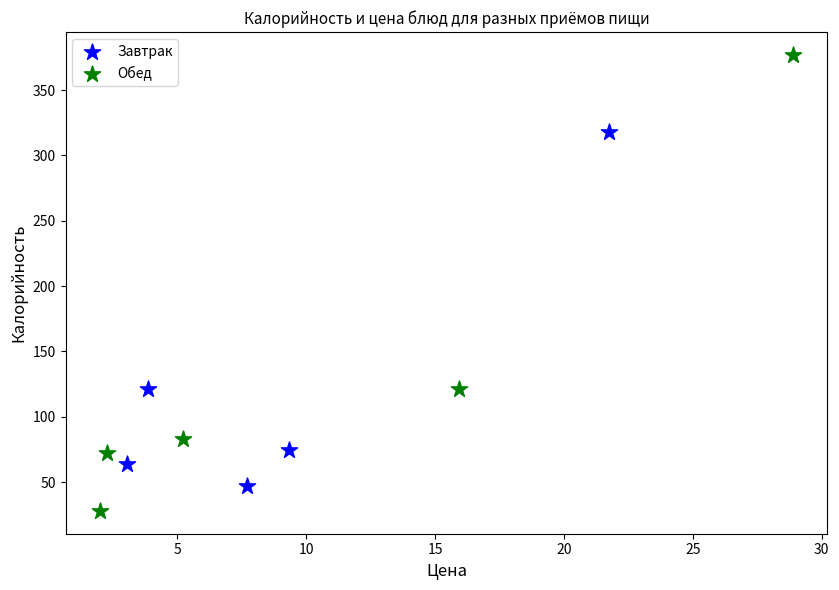

Which series reaches the maximum Y coordinate?

Обед